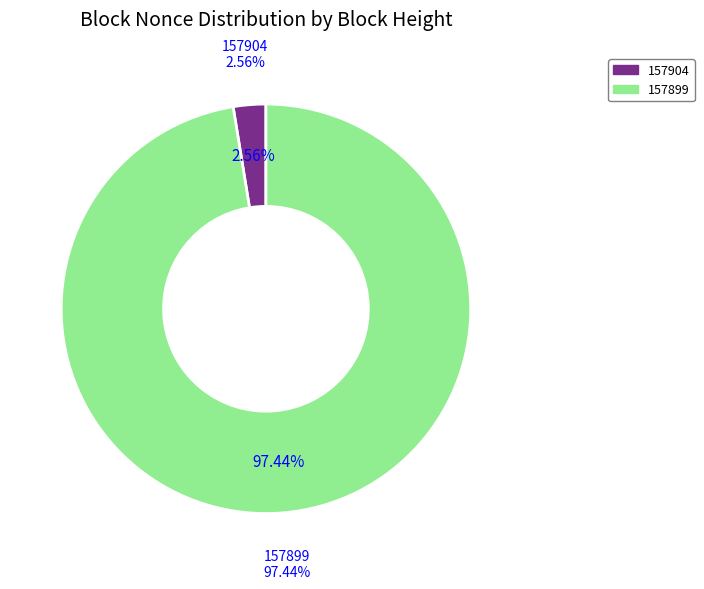

The 157904 slice represents 1% of the pie. True or false?

False